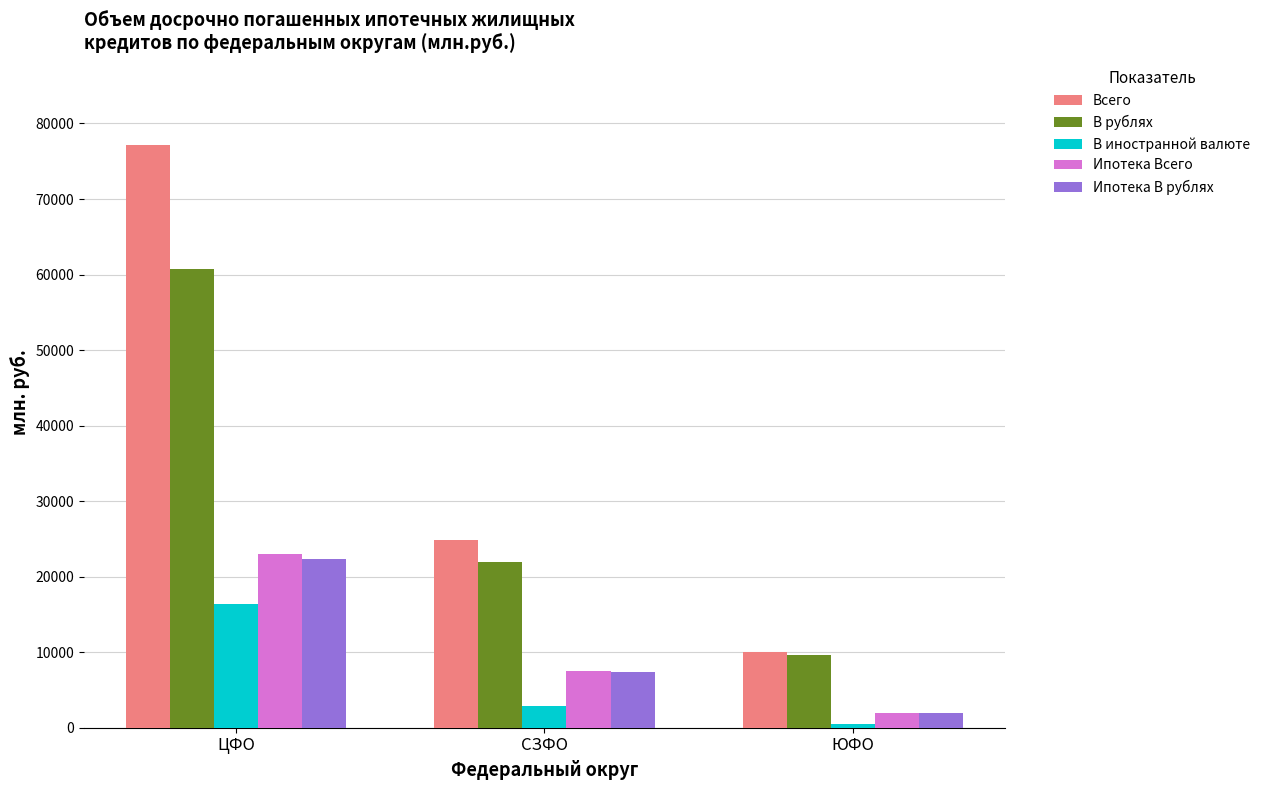

Does the chart contain any negative values?

No